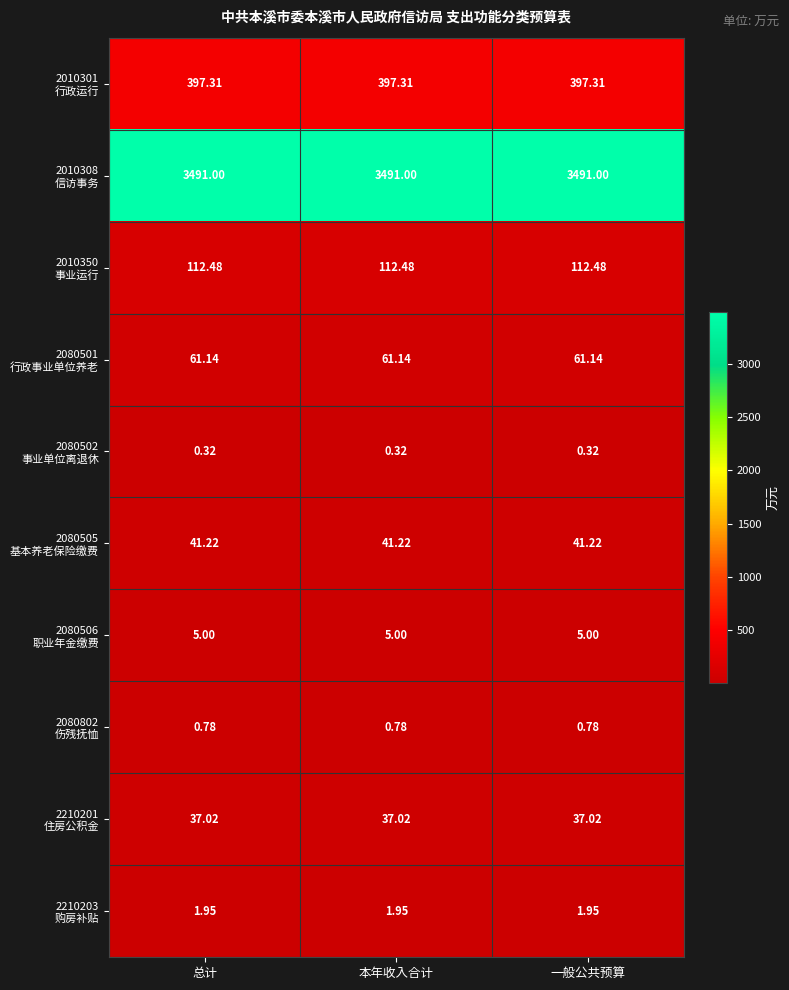

What is the minimum value shown in the chart?

0.3